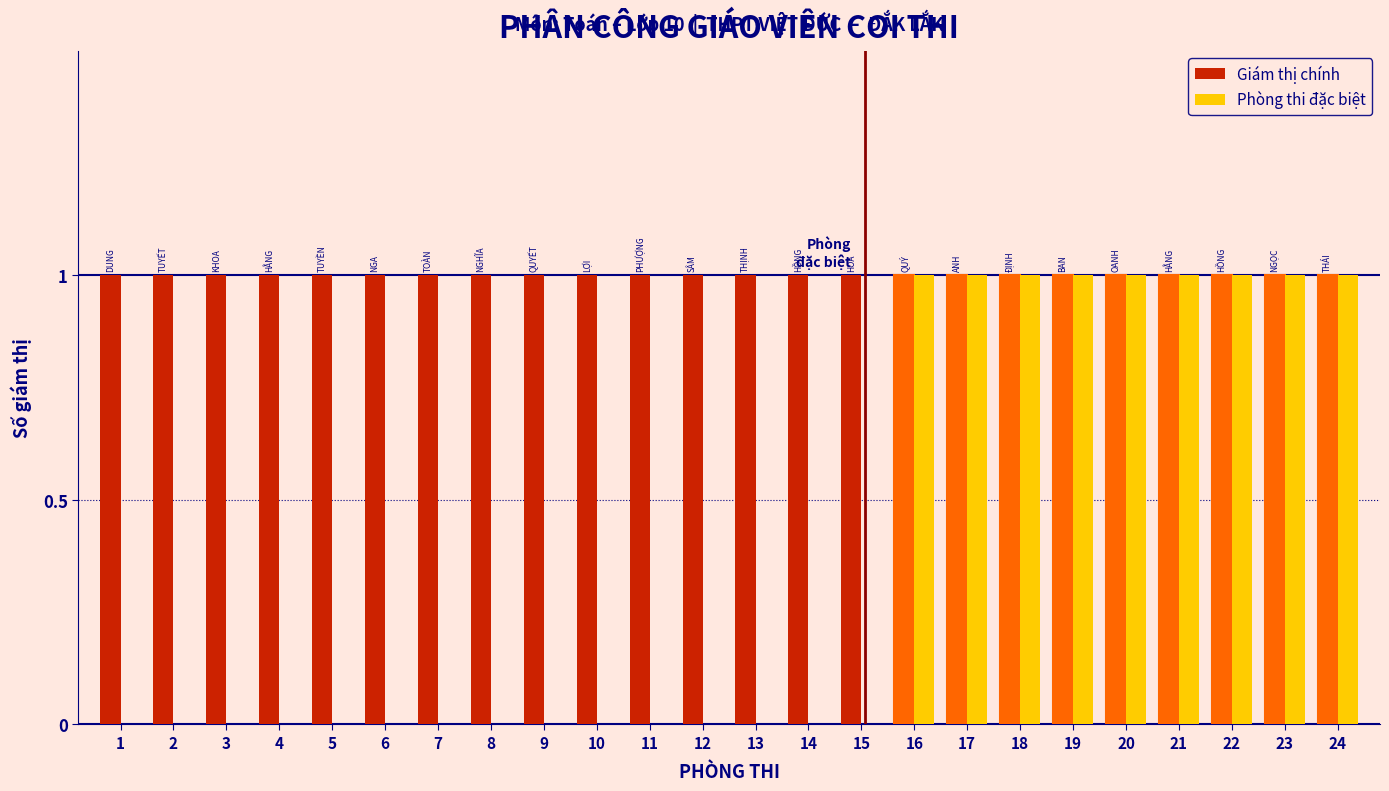

What value does the Giám thị chính series have at 8?

1